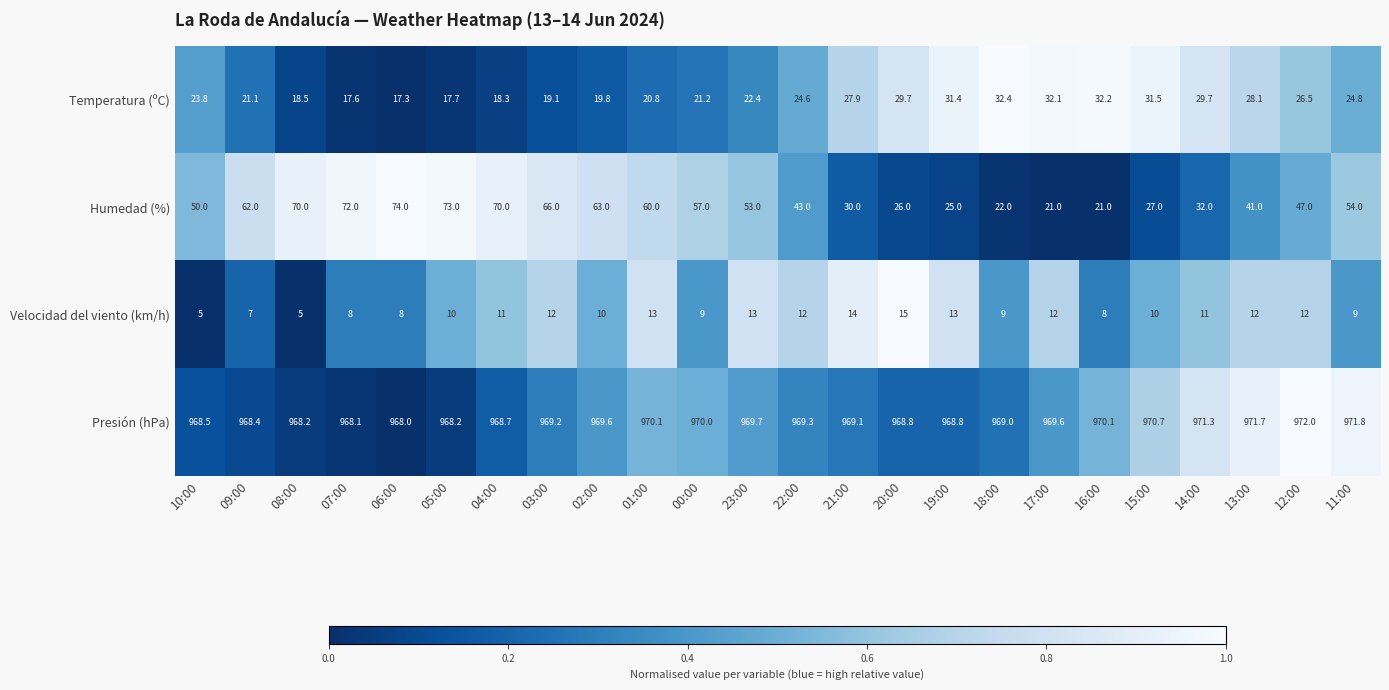

The value of Velocidad del viento (km/h) at 11:00 is 12.0. True or false?

False